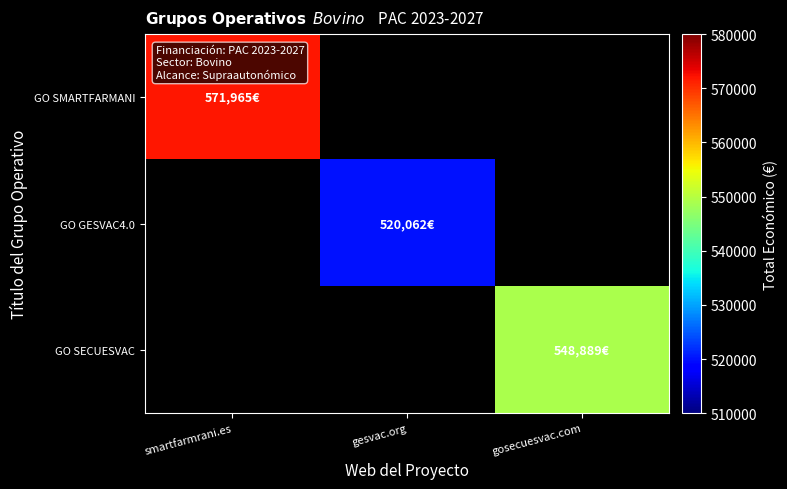

What is the highest value of the GO SMARTFARMANI series?

571965.0